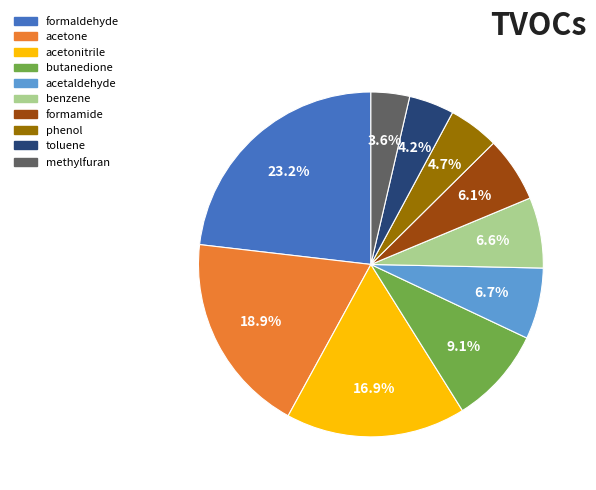

Which category has the smallest portion of the pie?

methylfuran